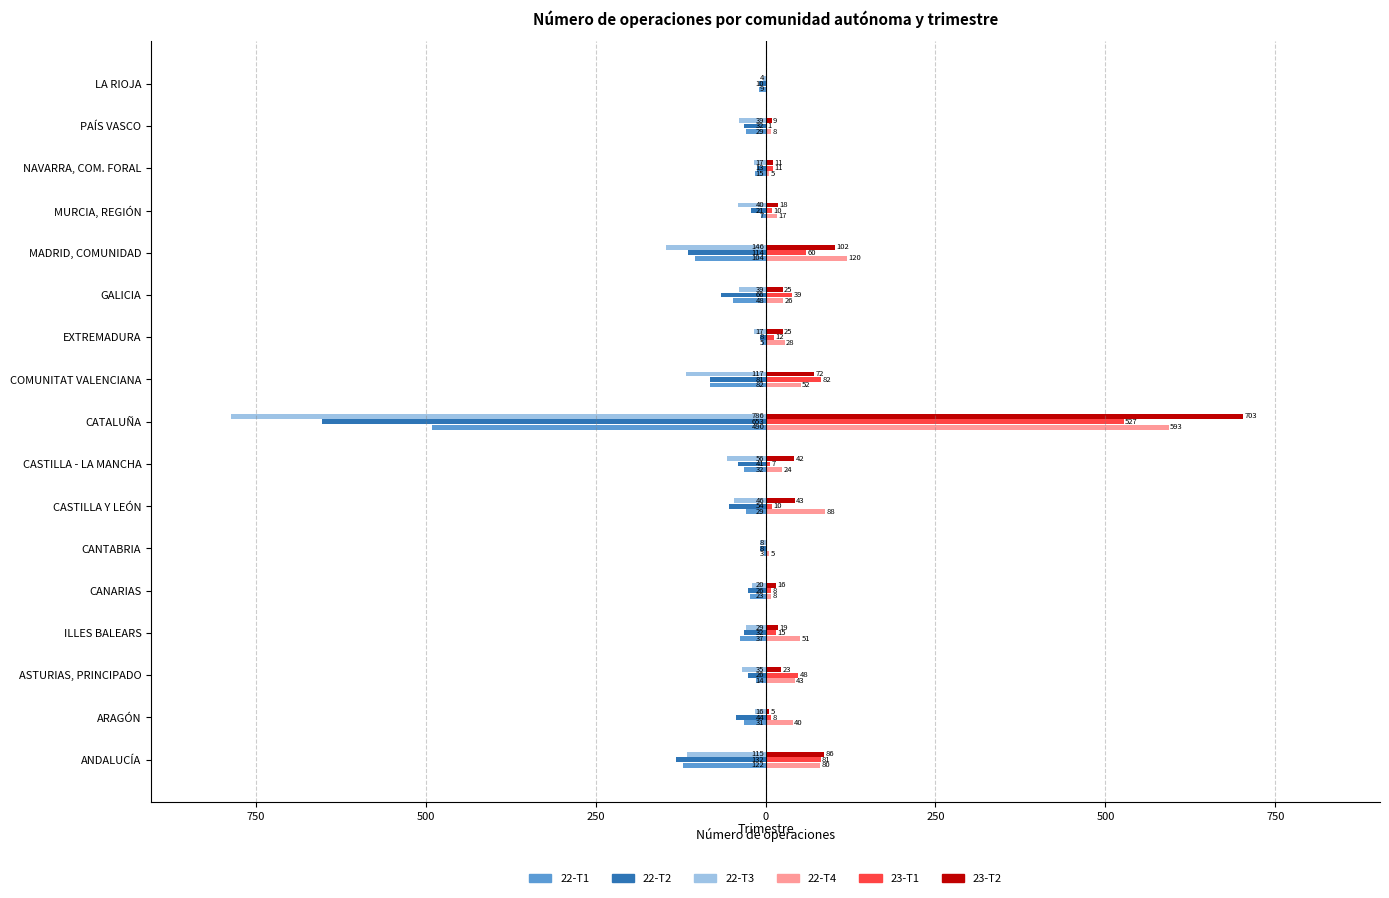

What are all the series names shown in the legend?

22-T1, 22-T2, 22-T3, 22-T4, 23-T1, 23-T2